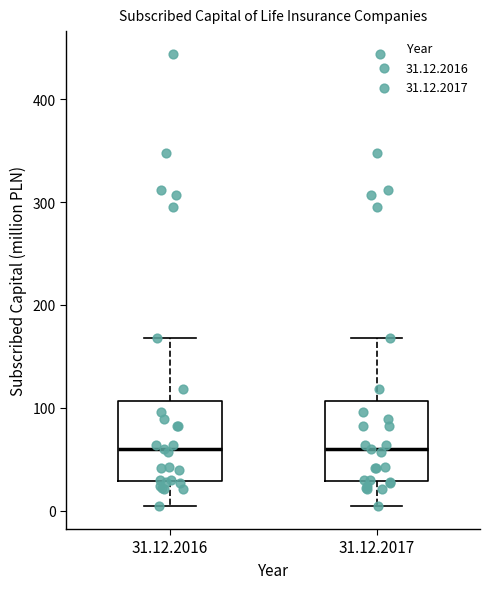

Reading left to right, transcribe this box plot: for each box, give where its median line is, the range the box spans, and where its two whiskers end, as read against the y-axis. The values are not printed on the chart, so give them approximately, as read against the axis.

31.12.2016: median 60, box 30 to 110, whiskers 0 to 170
31.12.2017: median 60, box 30 to 110, whiskers 0 to 170